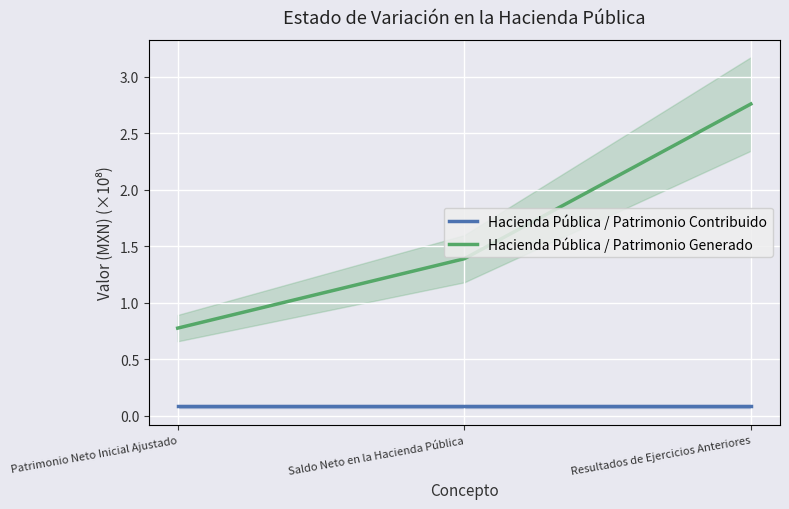

The value of Hacienda Pública / Patrimonio Contribuido at Patrimonio Neto Inicial Ajustado is 0.1. True or false?

True